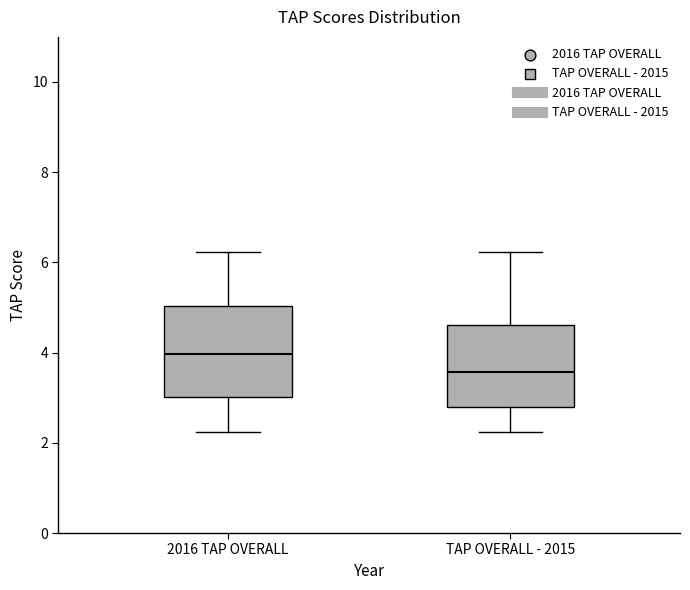

Reading left to right, transcribe this box plot: for each box, give where its median line is, the range the box spans, and where its two whiskers end, as read against the y-axis. The values are not printed on the chart, so give them approximately, as read against the axis.

2016 TAP OVERALL: median 4.0, box 3.0 to 5.0, whiskers 2.2 to 6.2
TAP OVERALL - 2015: median 3.6, box 2.8 to 4.6, whiskers 2.2 to 6.2